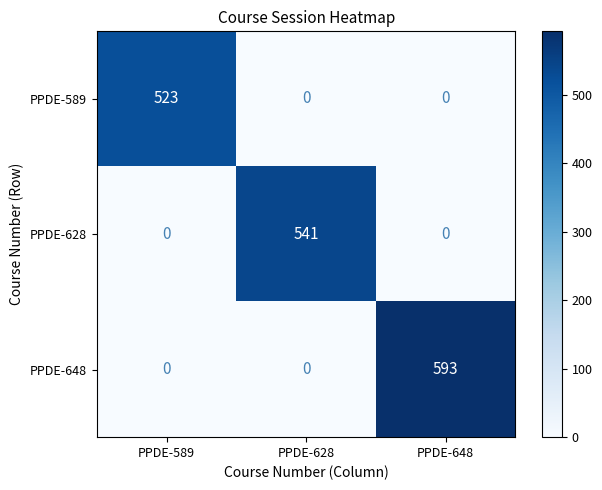

Reading left to right, extract all data points from this chart.

PPDE-589: 523	0	0
PPDE-628: 0	541	0
PPDE-648: 0	0	593